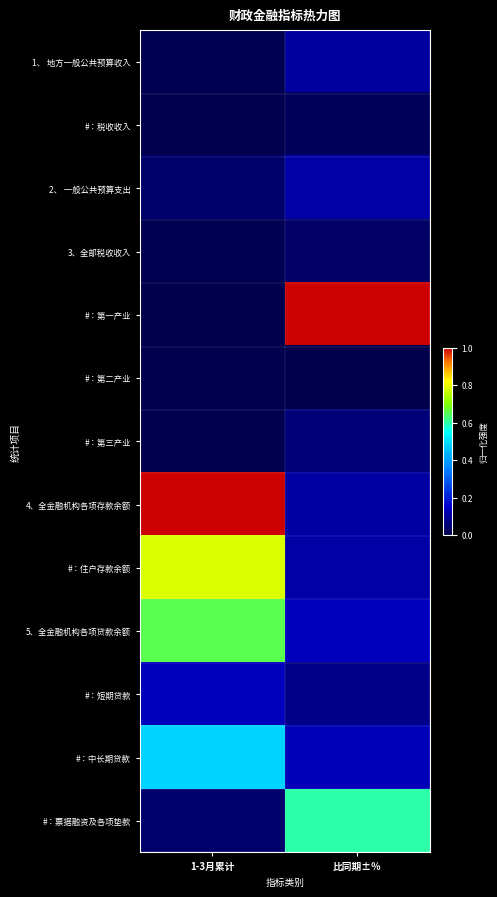

Which series has the widest spread of values?

#：第一产业